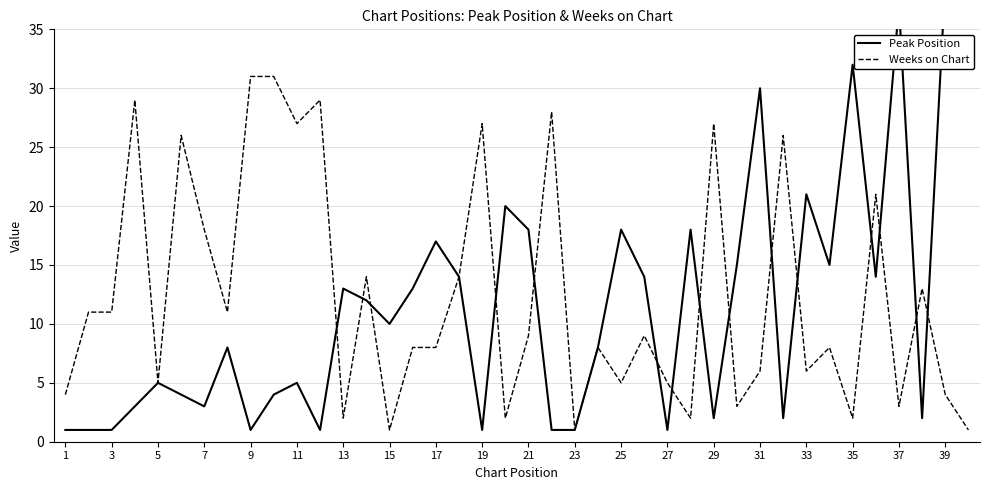

The value of Weeks on Chart at 33 is 10. True or false?

False